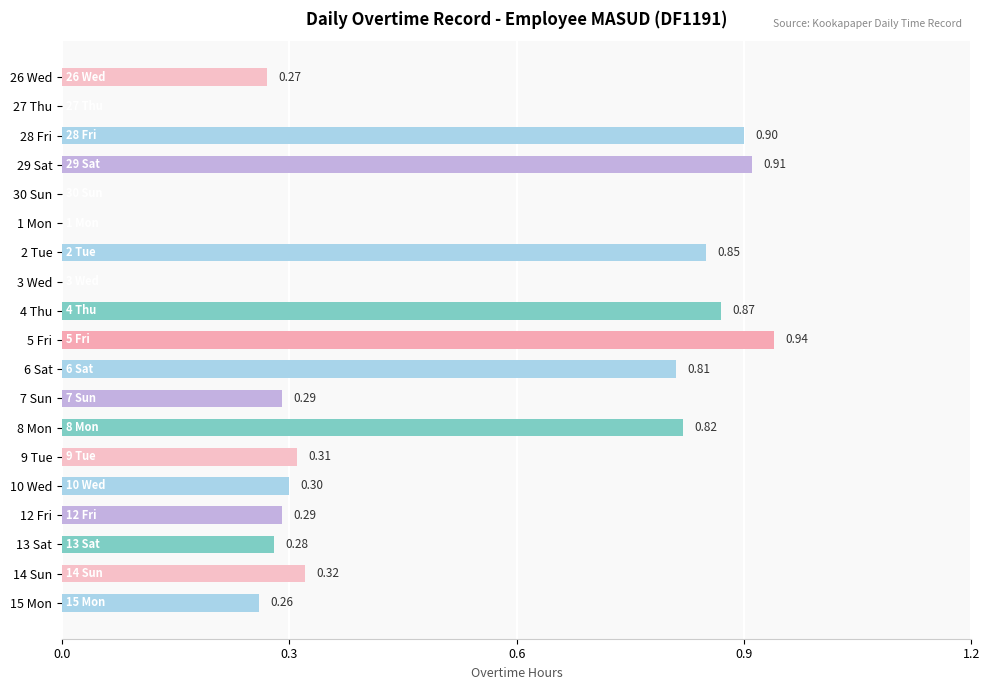

Count the number of categories in the chart.

19